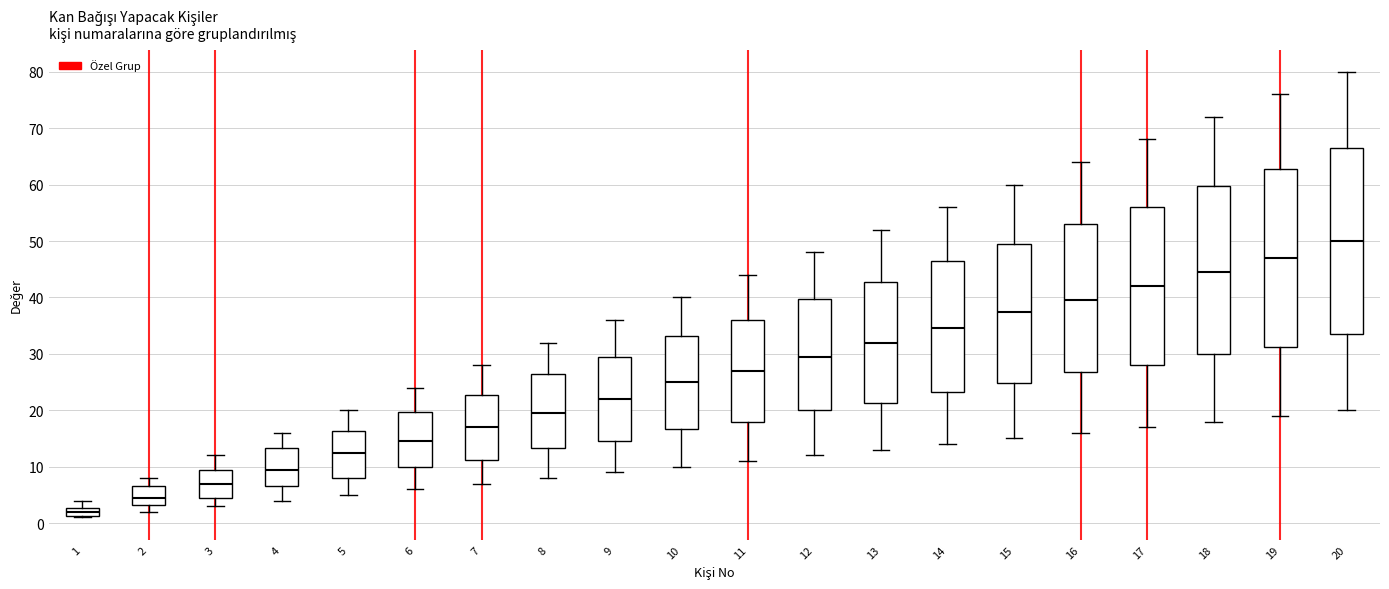

Reading left to right, transcribe this box plot: for each box, give where its median line is, the range the box spans, and where its two whiskers end, as read against the y-axis. The values are not printed on the chart, so give them approximately, as read against the axis.

1: median 2, box 1 to 3, whiskers 1 to 4
2: median 5, box 3 to 7, whiskers 2 to 8
3: median 7, box 5 to 10, whiskers 3 to 12
4: median 10, box 7 to 13, whiskers 4 to 16
5: median 13, box 8 to 16, whiskers 5 to 20
6: median 15, box 10 to 20, whiskers 6 to 24
7: median 17, box 11 to 23, whiskers 7 to 28
8: median 20, box 13 to 27, whiskers 8 to 32
9: median 22, box 15 to 30, whiskers 9 to 36
10: median 25, box 17 to 33, whiskers 10 to 40
11: median 27, box 18 to 36, whiskers 11 to 44
12: median 30, box 20 to 40, whiskers 12 to 48
13: median 32, box 21 to 43, whiskers 13 to 52
14: median 35, box 23 to 47, whiskers 14 to 56
15: median 38, box 25 to 50, whiskers 15 to 60
16: median 40, box 27 to 53, whiskers 16 to 64
17: median 42, box 28 to 56, whiskers 17 to 68
18: median 45, box 30 to 60, whiskers 18 to 72
19: median 47, box 31 to 63, whiskers 19 to 76
20: median 50, box 34 to 67, whiskers 20 to 80